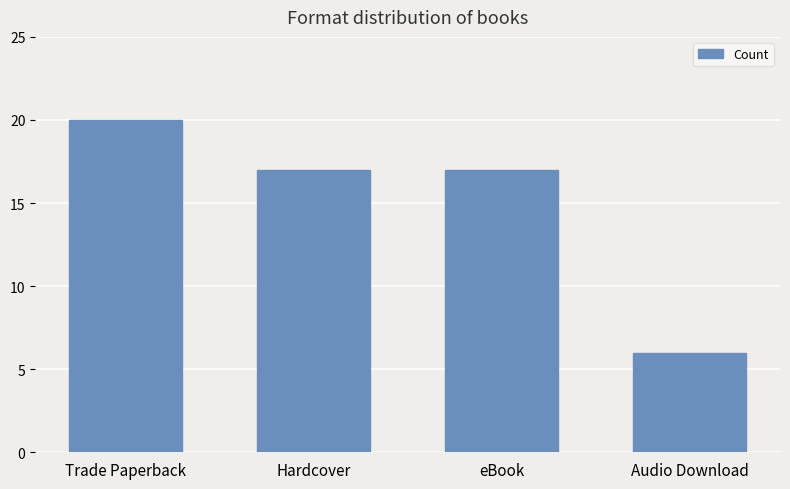

What is the average value?

15